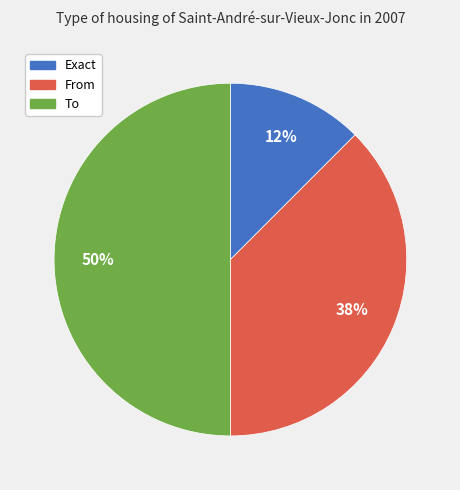

To the nearest percent, what is the average slice percentage?

33%